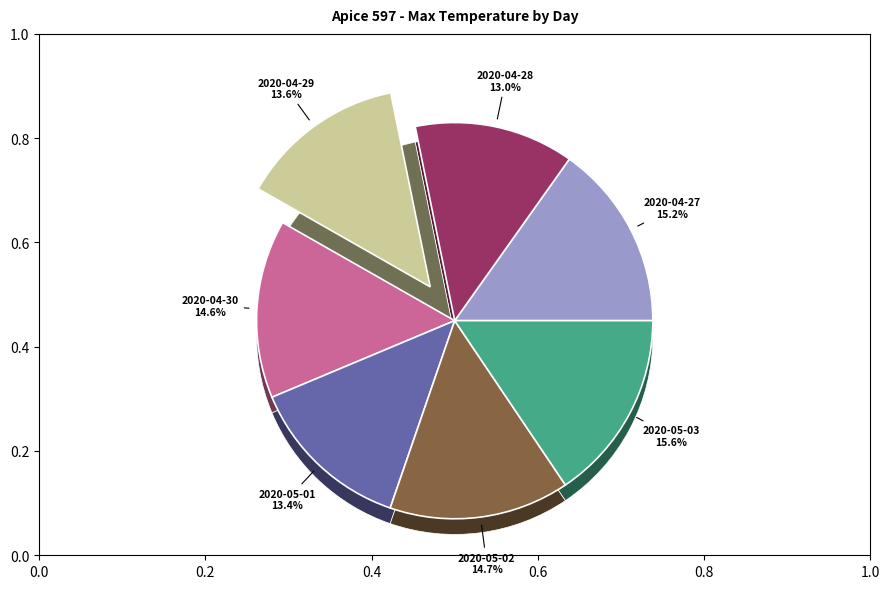

To the nearest percent, what portion does 2020-05-03 represent?

16%